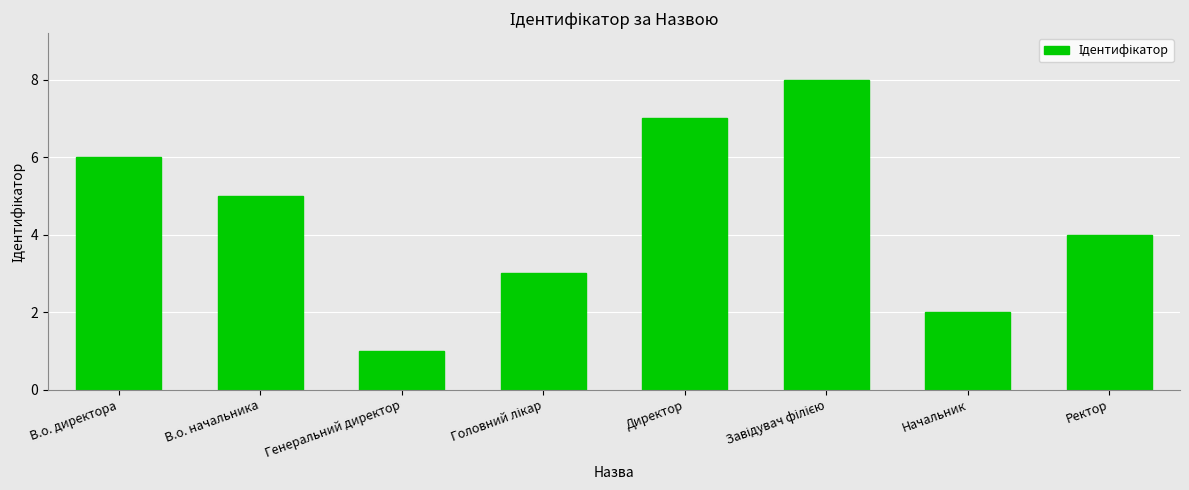

At which label does the data first exceed 5?

В.о. директора